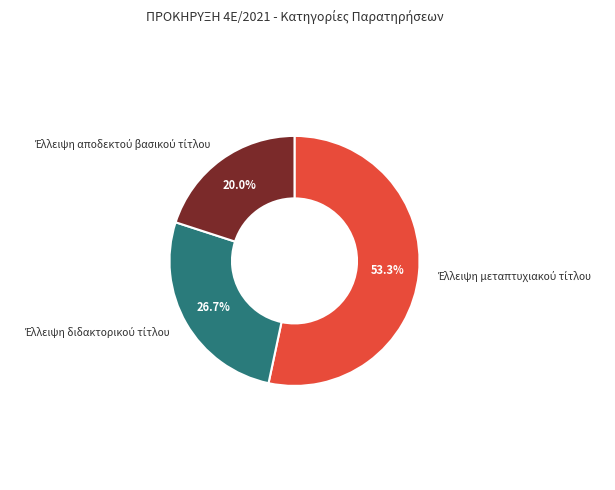

Does any single category account for the majority?

Yes